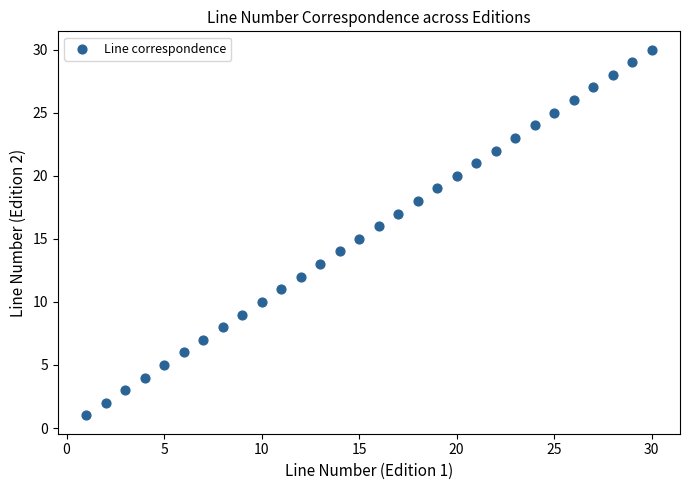

What is the range of X values (max minus min)?

29